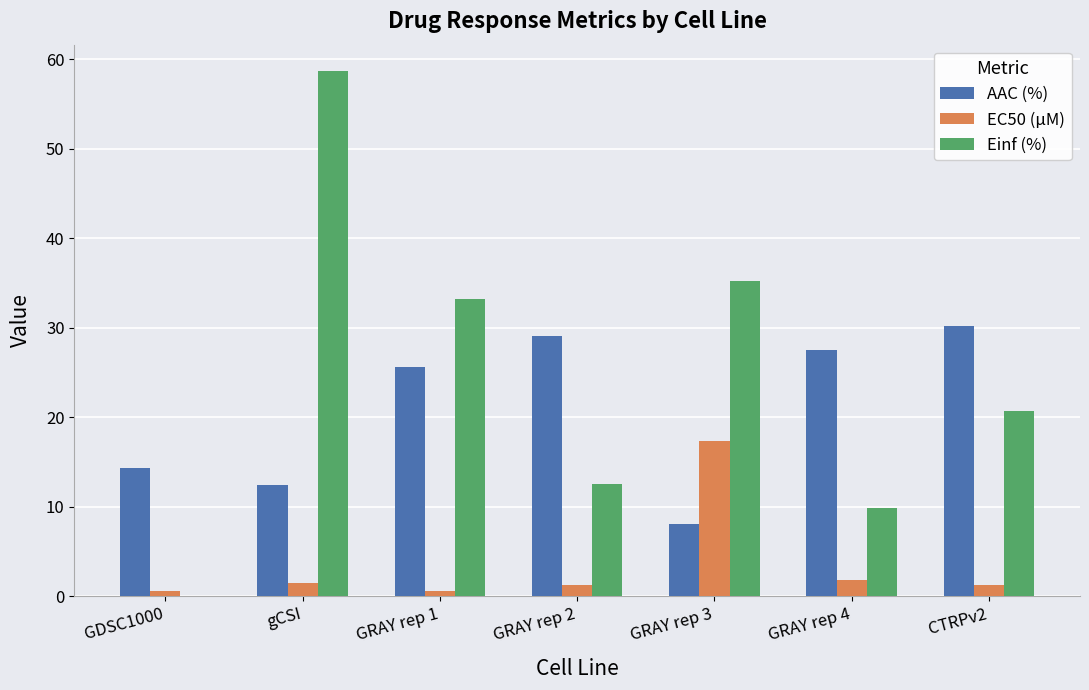

At which label does AAC (%) first exceed 25?

GRAY rep 1